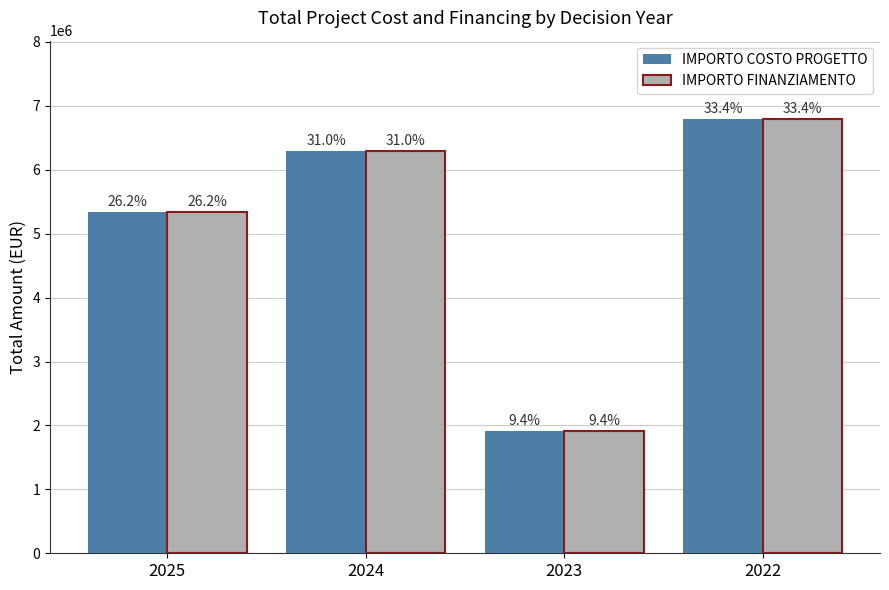

Which has a higher value, 2025 or 2023?

2025